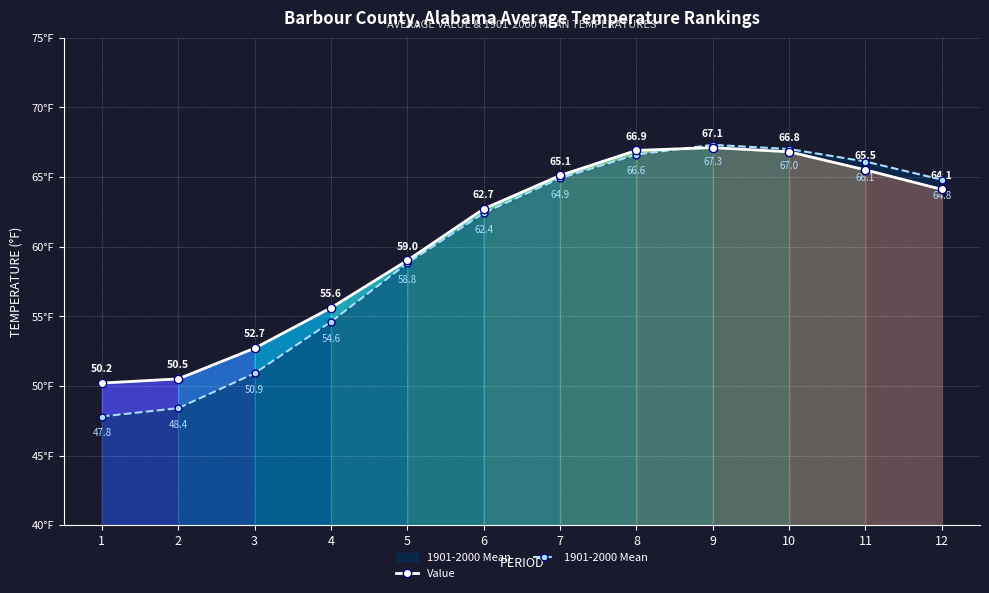

Between 3 and 6, which series saw the biggest shift?

1901-2000 Mean